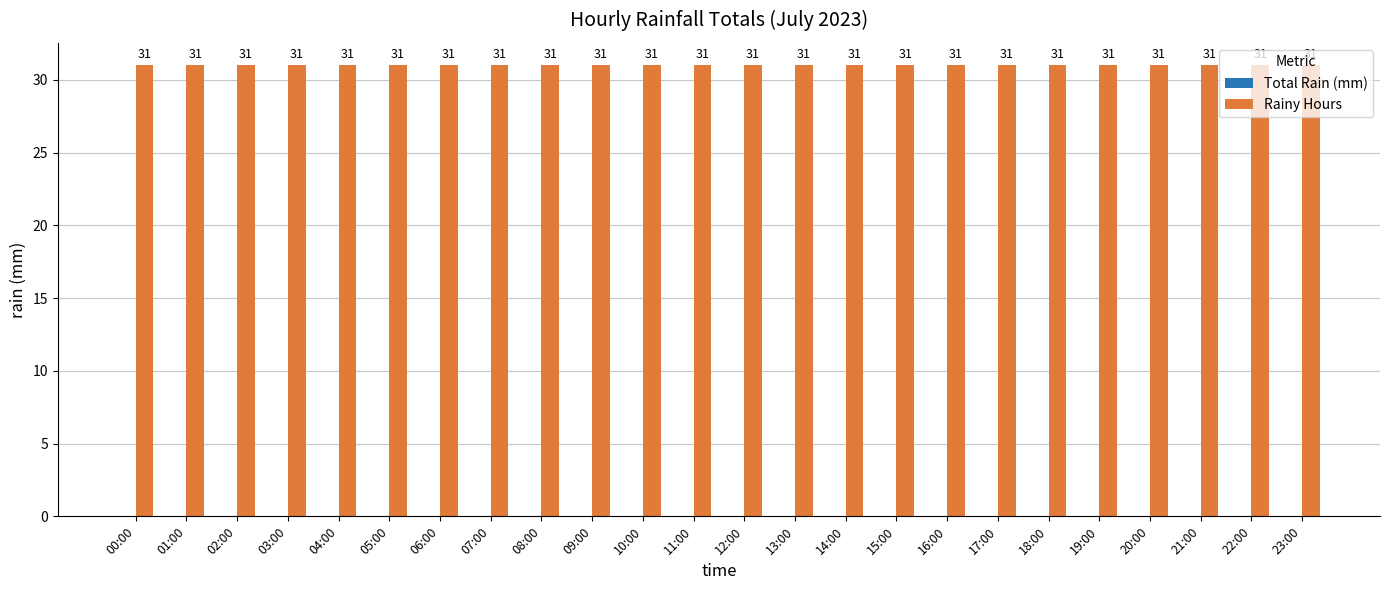

What is the average value of the Rainy Hours series?

31